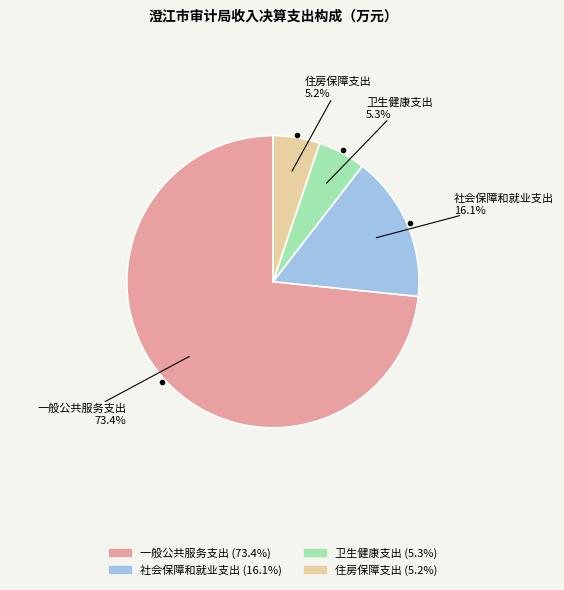

Do 社会保障和就业支出 and 一般公共服务支出 together represent more than half of the pie?

Yes